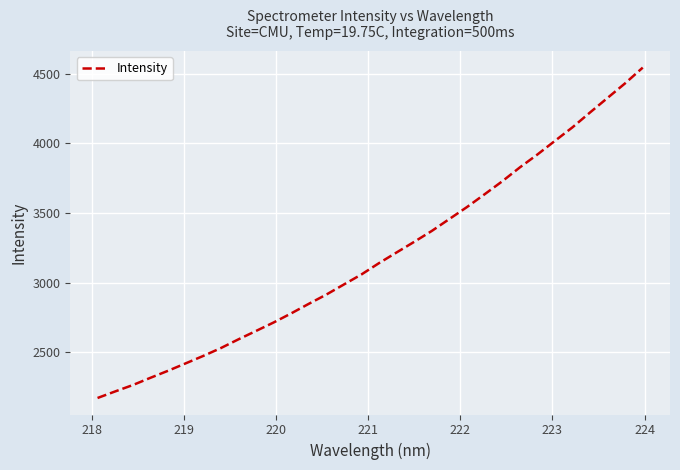

What is the greatest value displayed?

4544.9